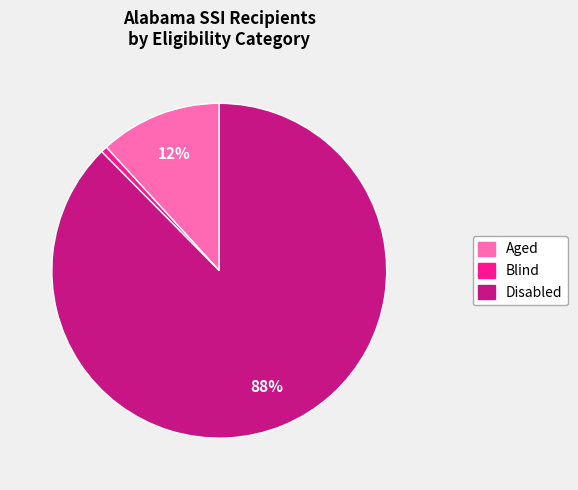

Is there a majority slice in this chart?

Yes